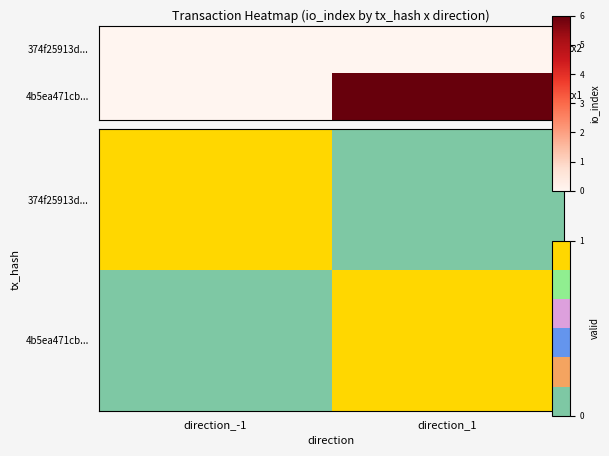

Which series has the widest spread of values?

374f25913d...